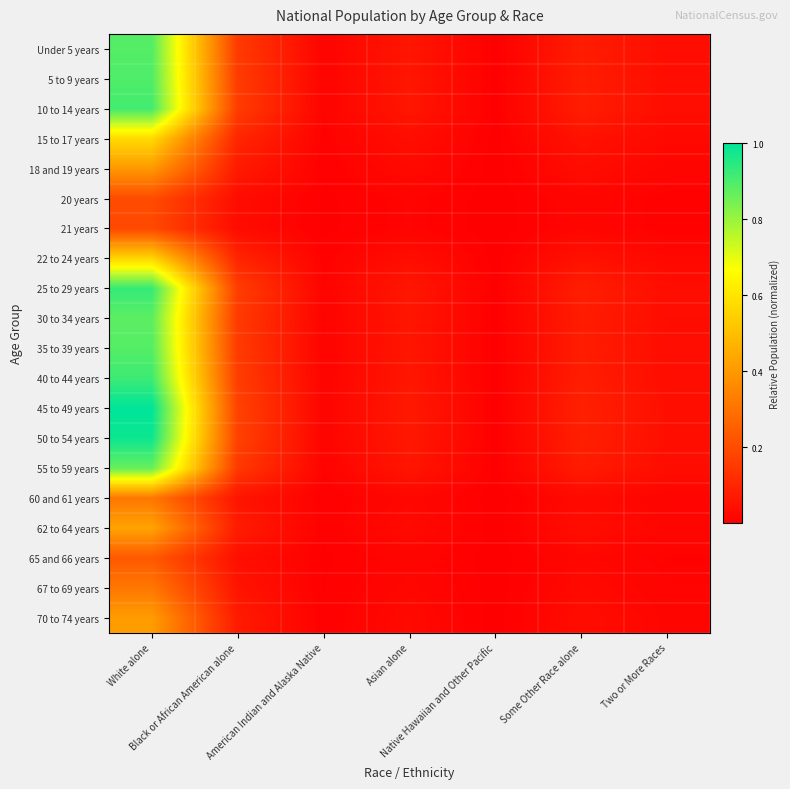

How many series are shown in this chart?

20